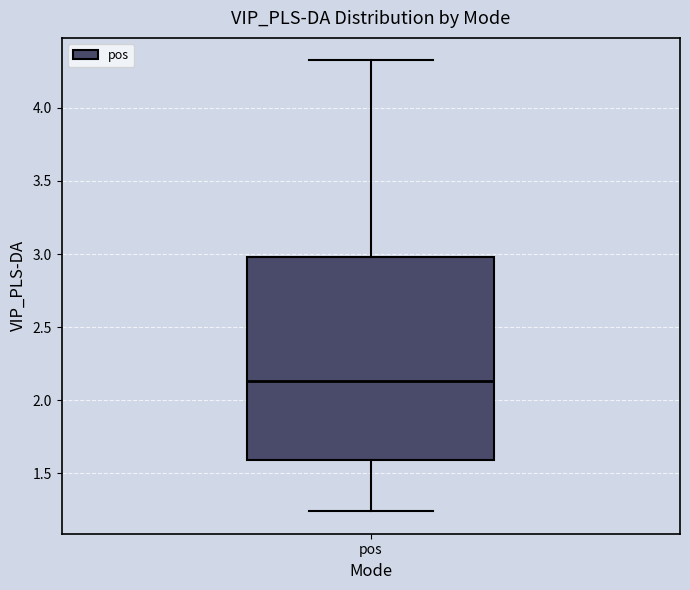

Transcribe this box plot: give where the median line is, the range the box spans, and where the two whiskers end, as read against the y-axis. The values are not printed on the chart, so give them approximately, as read against the axis.

median 2.15, box 1.60 to 3.00, whiskers 1.25 to 4.30